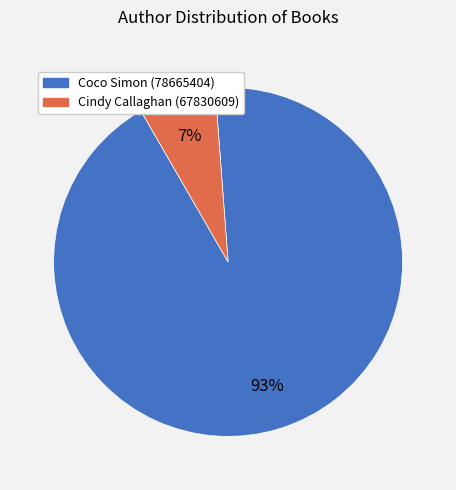

Between Cindy Callaghan (67830609) and Coco Simon (78665404), which is larger?

Coco Simon (78665404)